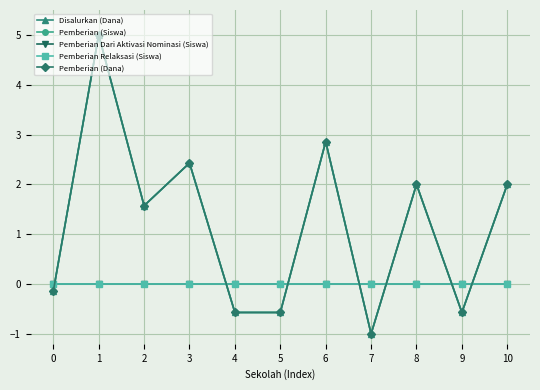

Which series ends up on top after the final intersection of Pemberian (Dana) and Pemberian Relaksasi (Siswa)?

Pemberian (Dana)